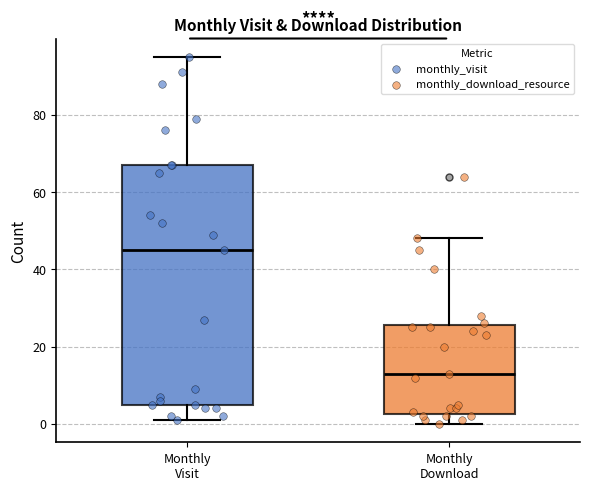

Which box's median line is the highest?

Monthly Visit